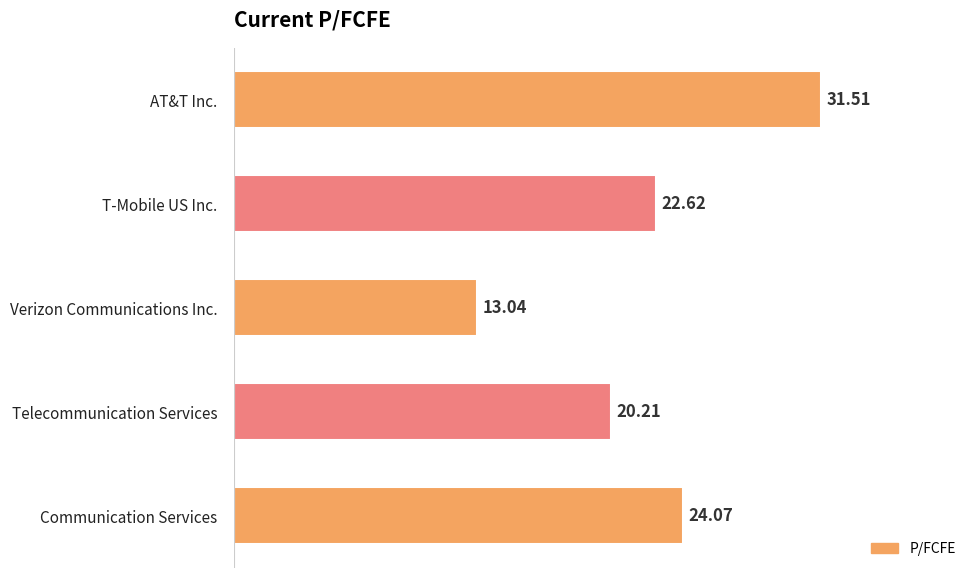

What is the change in value from Verizon Communications Inc. to T-Mobile US Inc.?

+9.6